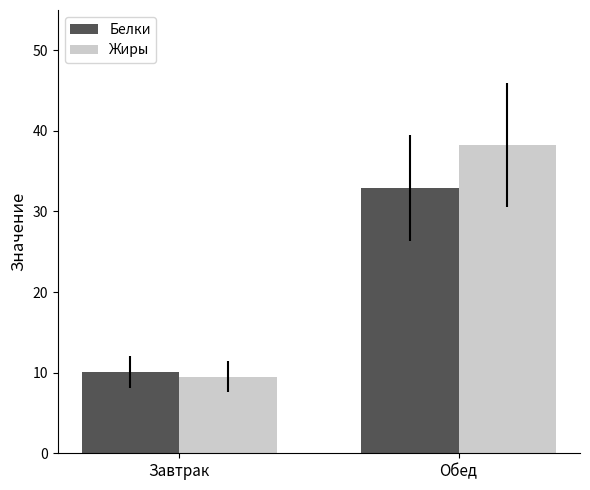

Where is Белки nearest to the value 21?

Завтрак